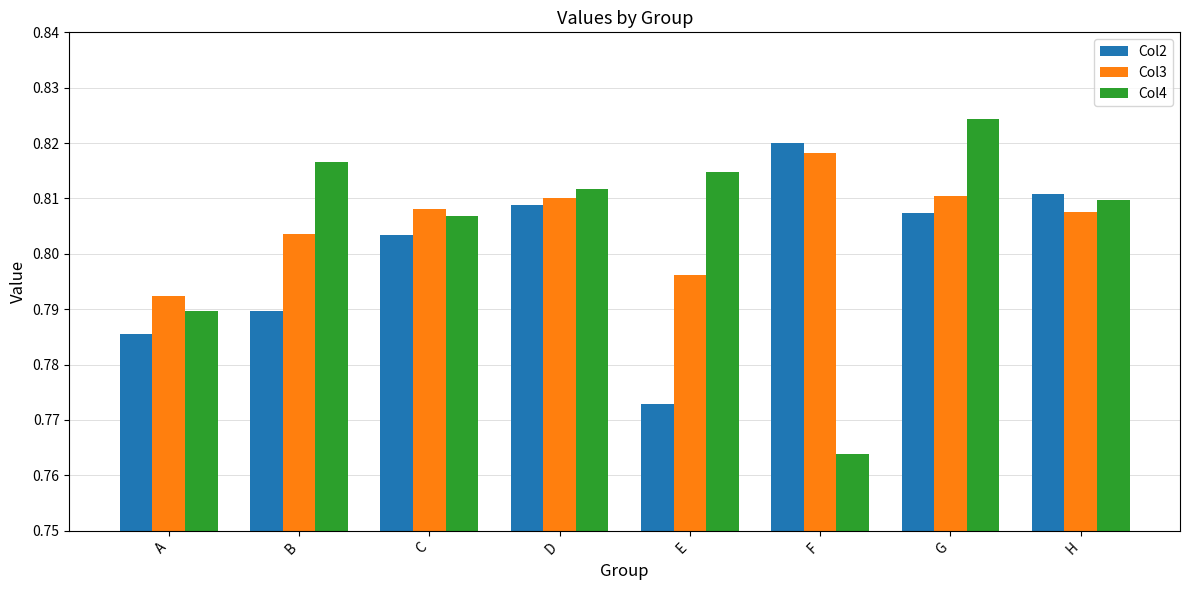

How many bars are there in each group?

3